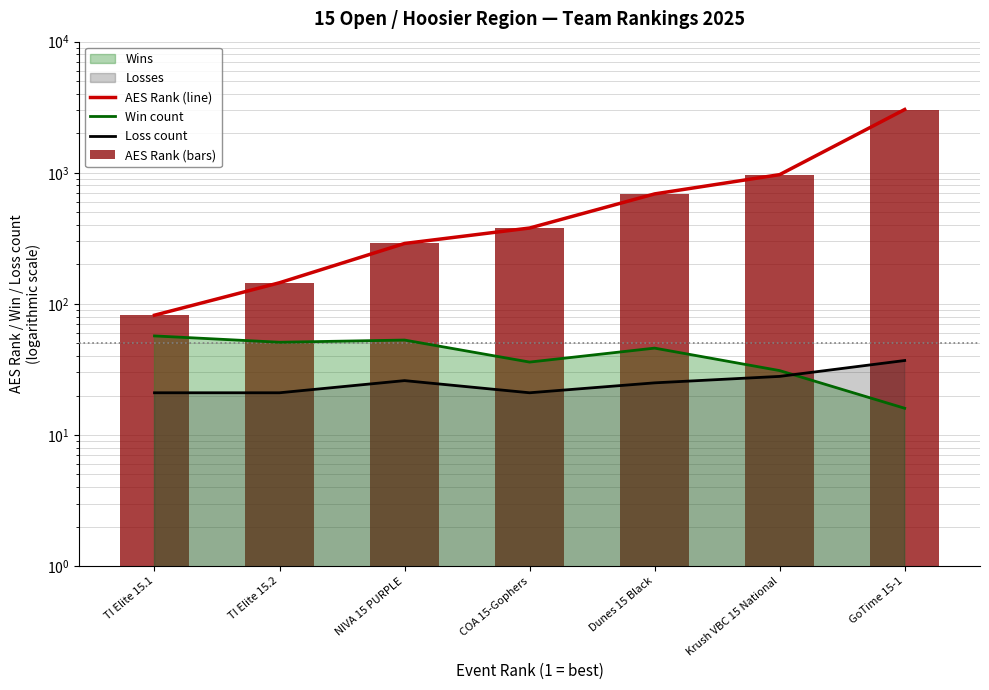

How many groups of bars are there?

7